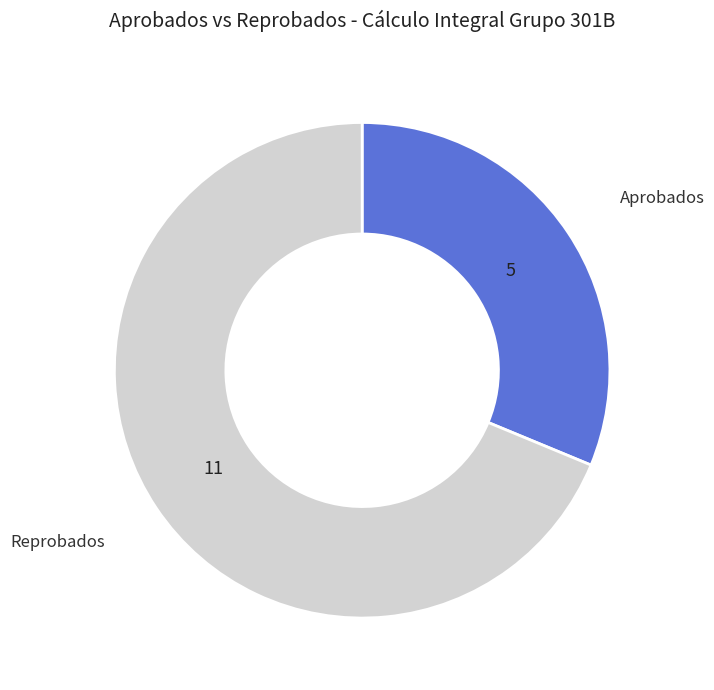

Which category has the biggest portion of the pie?

Reprobados